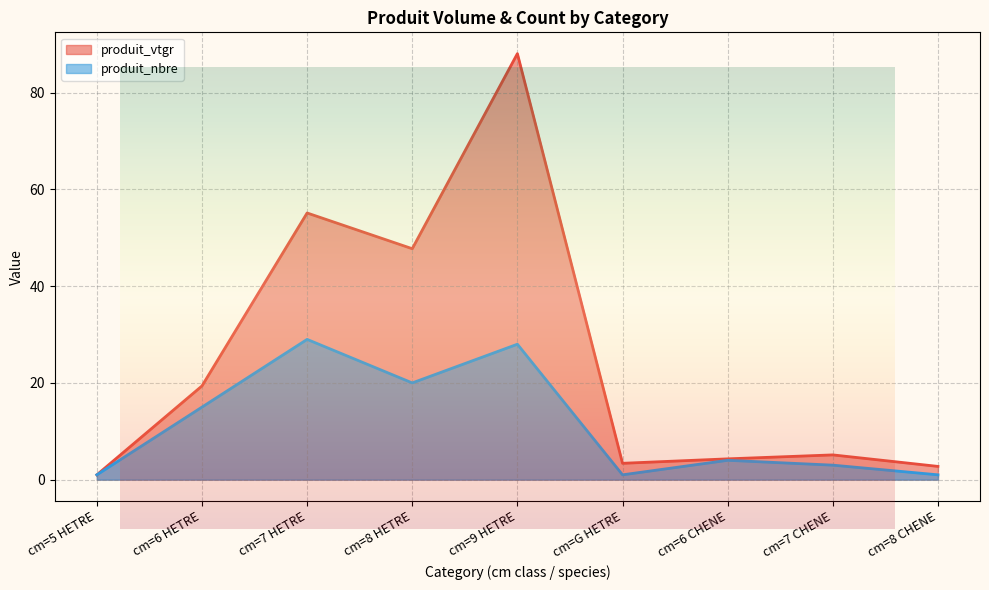

Reading right to left, what are all the values shown in this chart?

produit_vtgr: cm=8 CHENE=2.7	cm=7 CHENE=5.1	cm=6 CHENE=4.3	cm=G HETRE=3.4	cm=9 HETRE=88.1	cm=8 HETRE=47.7	cm=7 HETRE=55.1	cm=6 HETRE=19.4	cm=5 HETRE=1.0
produit_nbre: cm=8 CHENE=1.0	cm=7 CHENE=3.0	cm=6 CHENE=4.0	cm=G HETRE=1.0	cm=9 HETRE=28.0	cm=8 HETRE=20.0	cm=7 HETRE=29.0	cm=6 HETRE=15.0	cm=5 HETRE=1.0